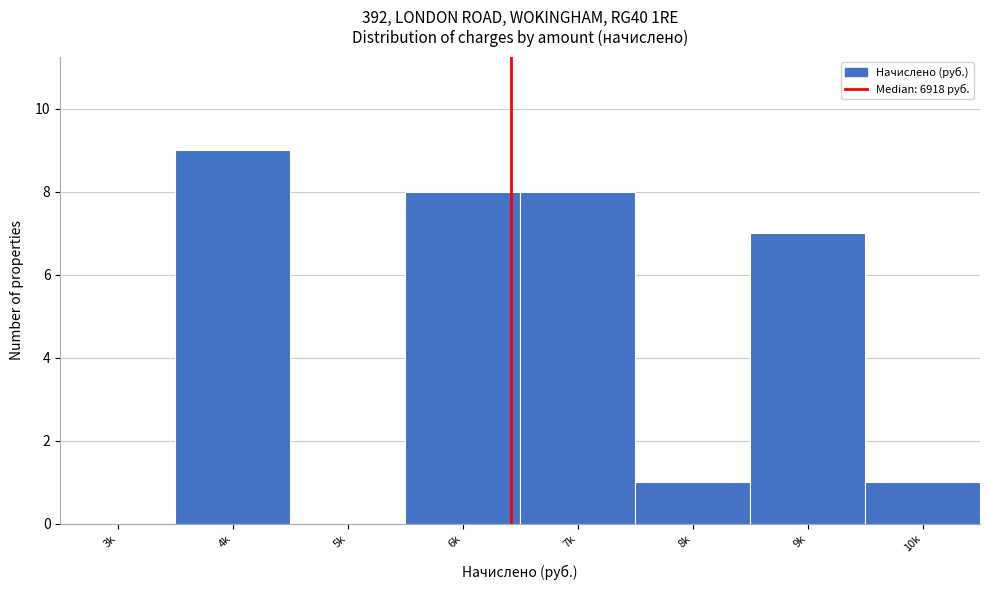

Reading left to right, what are all the values shown in this chart?

3k=0	4k=9	5k=0	6k=8	7k=8	8k=1	9k=7	10k=1